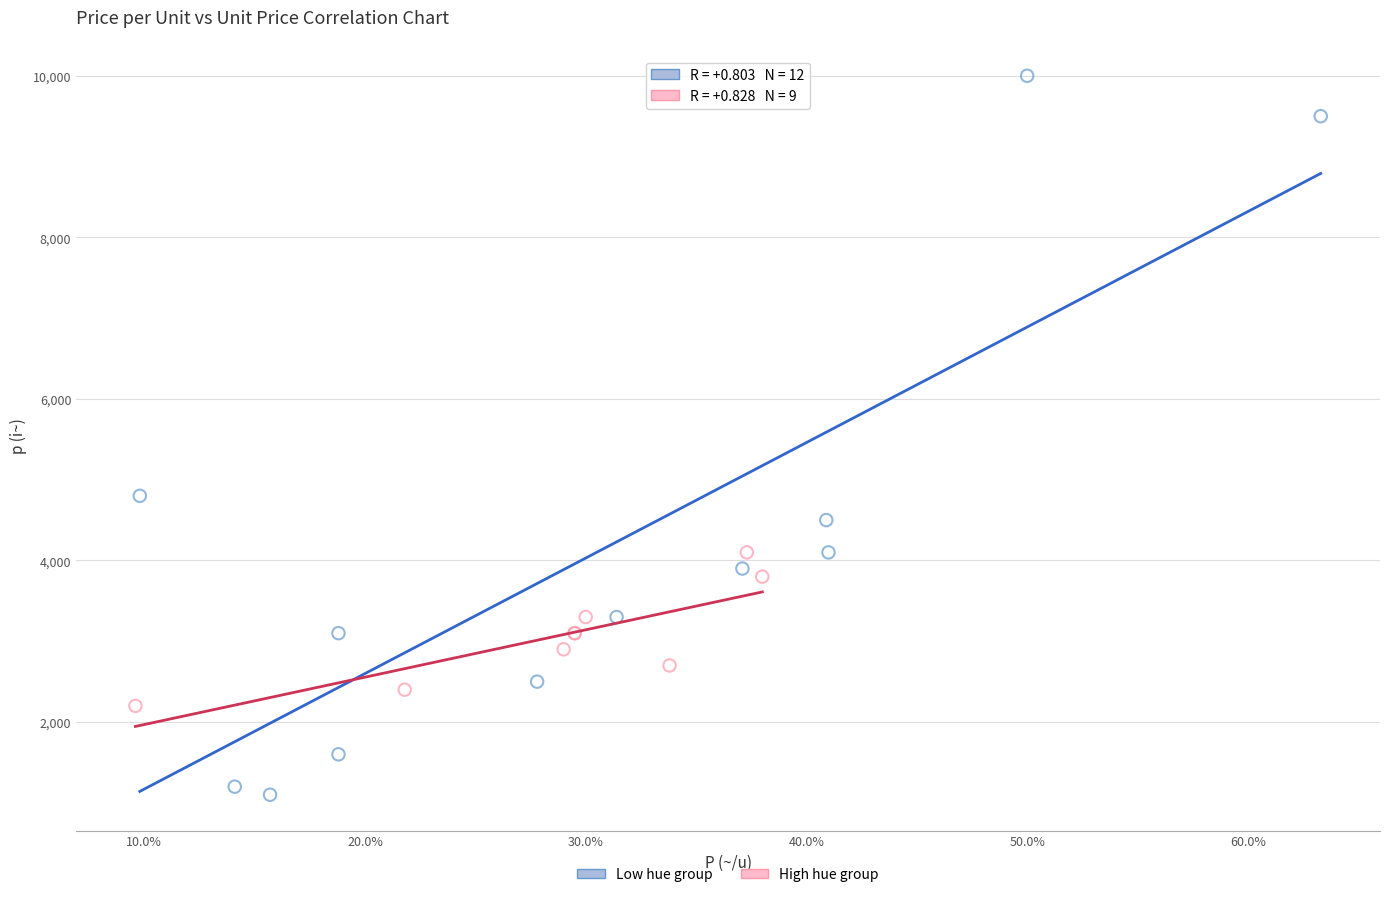

Which series has the widest spread of Y values?

Low hue group